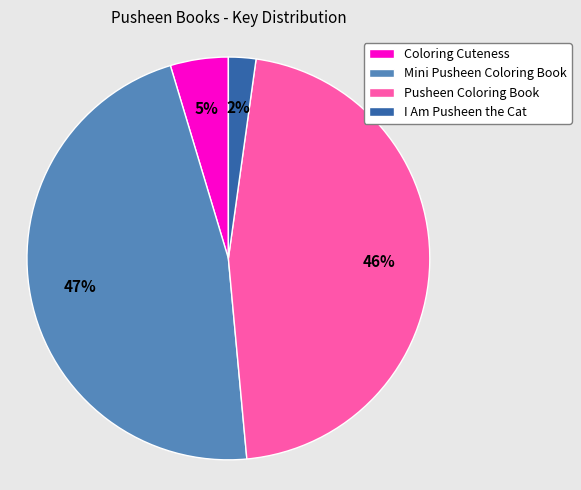

The I Am Pusheen the Cat slice represents 11% of the pie. True or false?

False